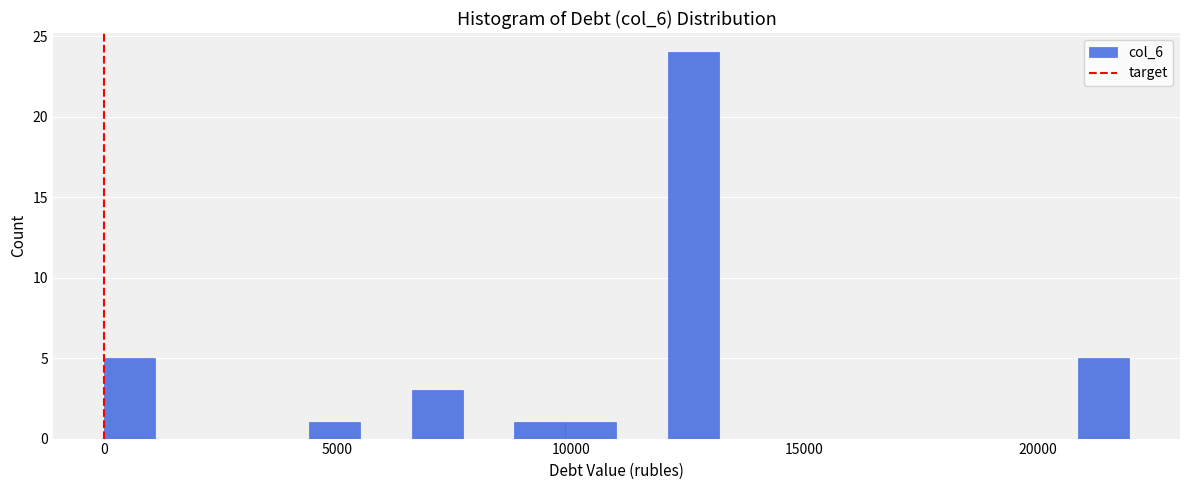

Around what value on the x-axis is the tallest bar? Give the approximate position of its centre, as read against the axis.

12500